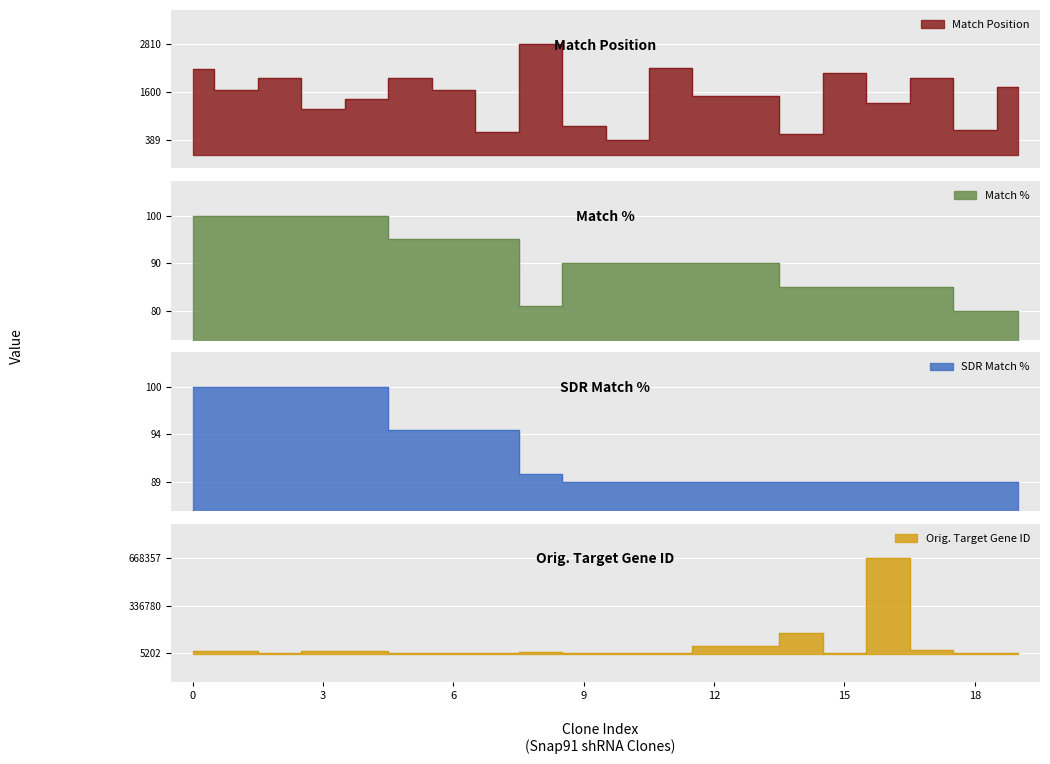

Count the number of categories in the chart.

20